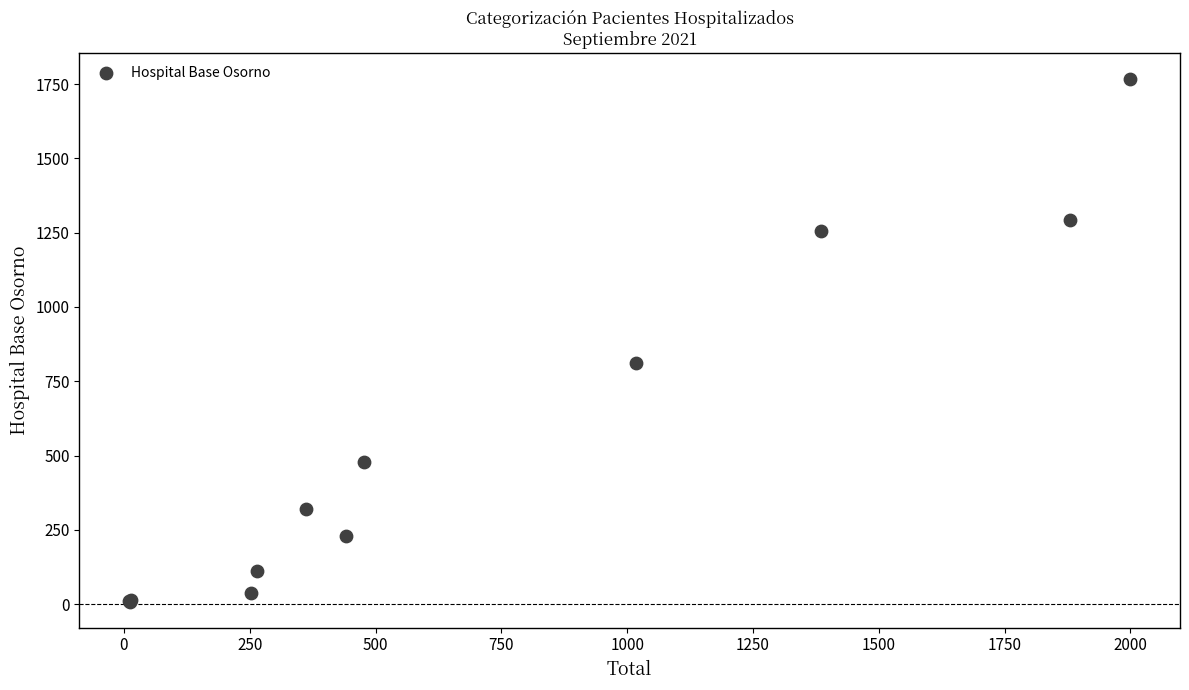

What Y value in the scatter plot is closest to 887?

810